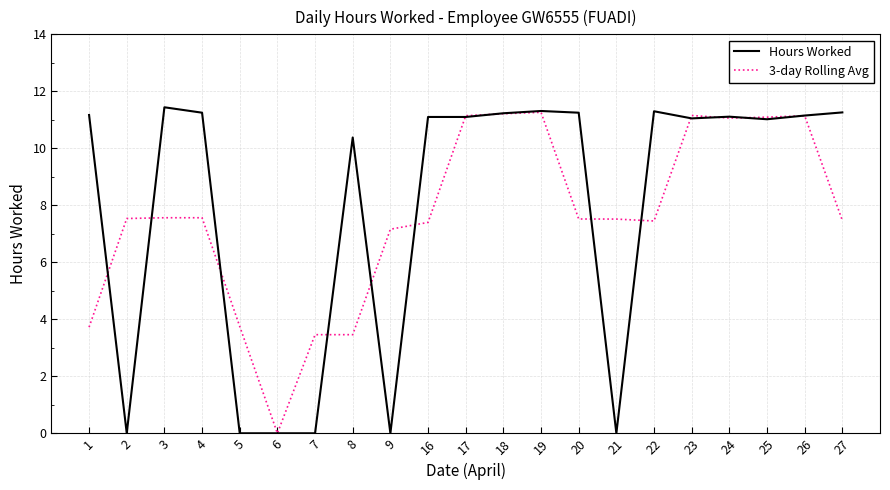

At how many categories does at least one series exceed 10?

15